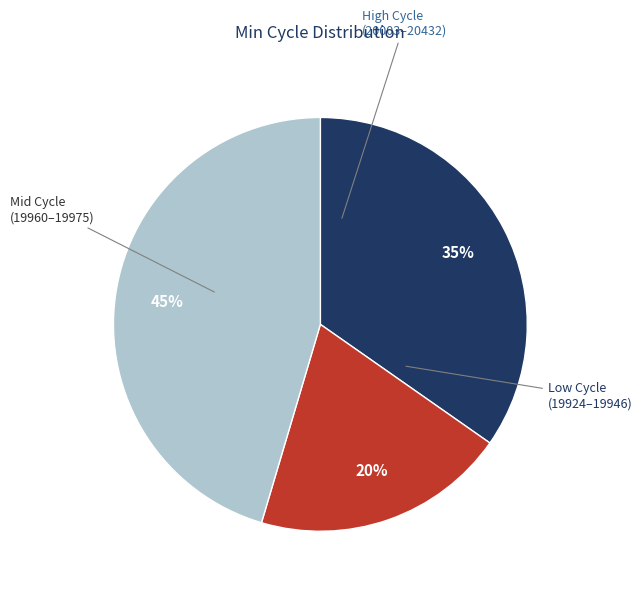

Is there any slice that represents more than half of the pie?

No